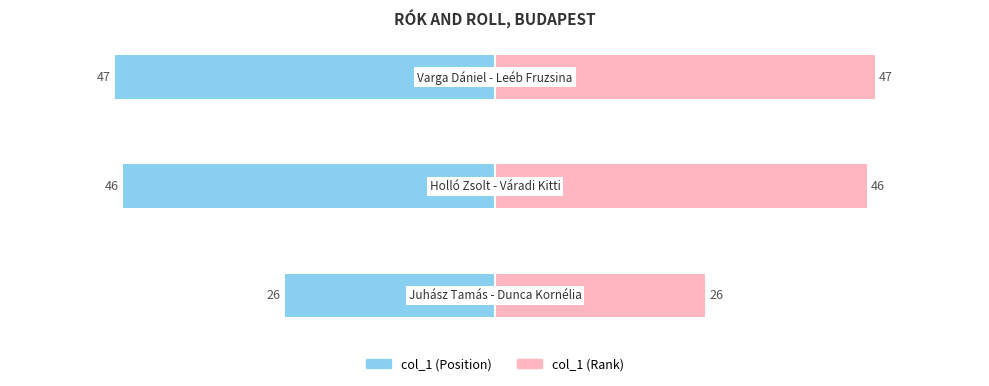

What is the highest value of the col_1 (right) series?

47